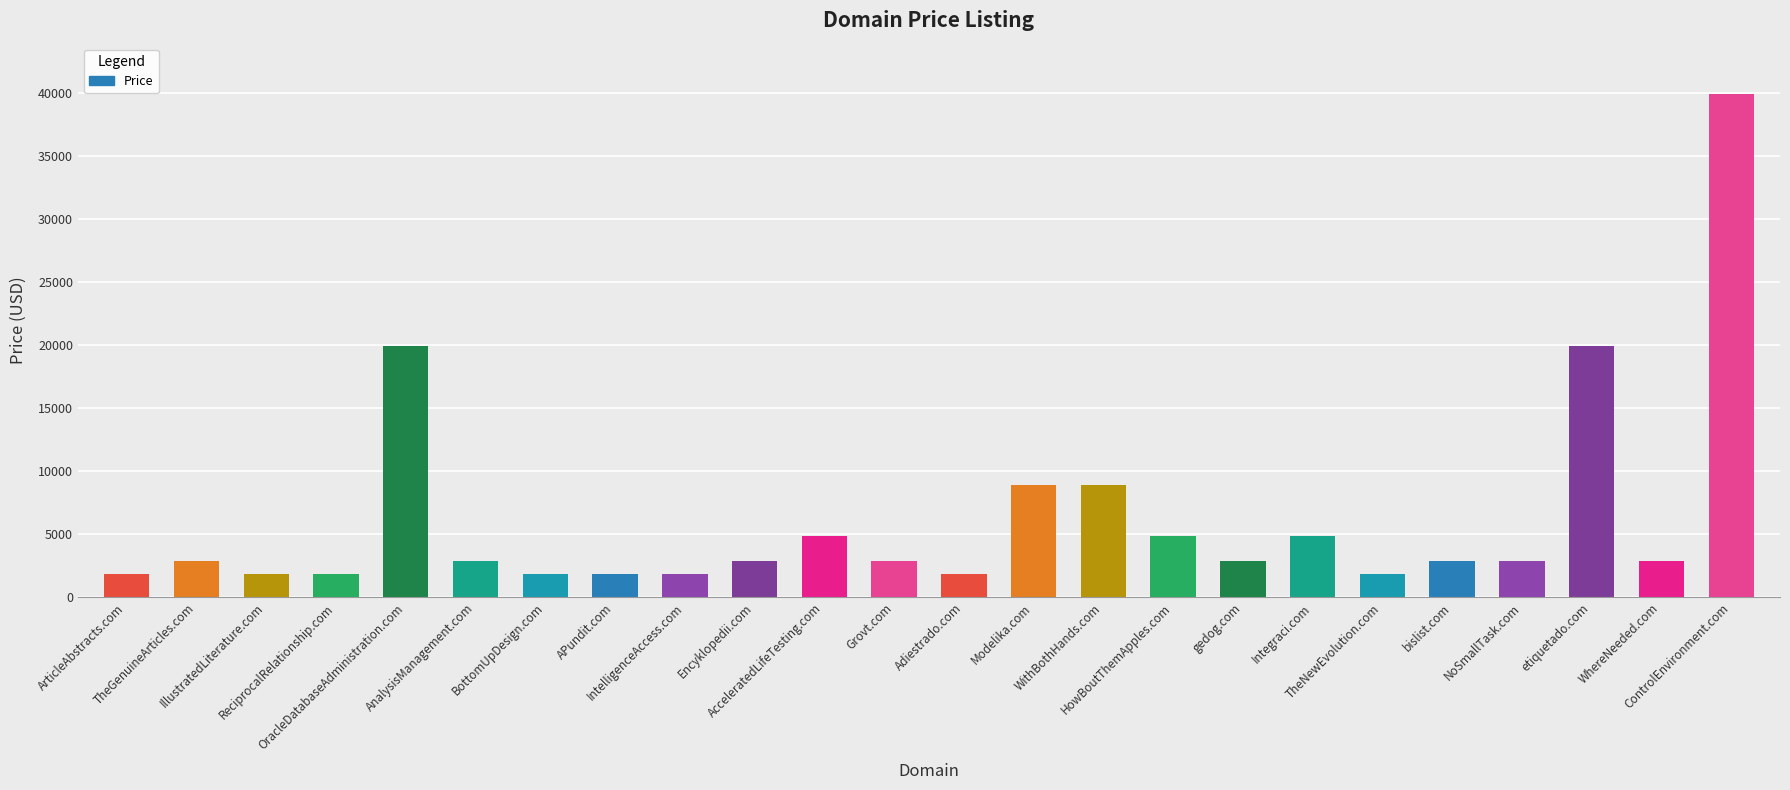

What is the sum of all values?

150312